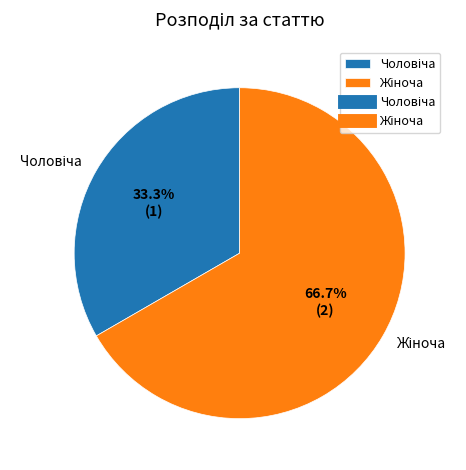

Is there a majority slice in this chart?

Yes